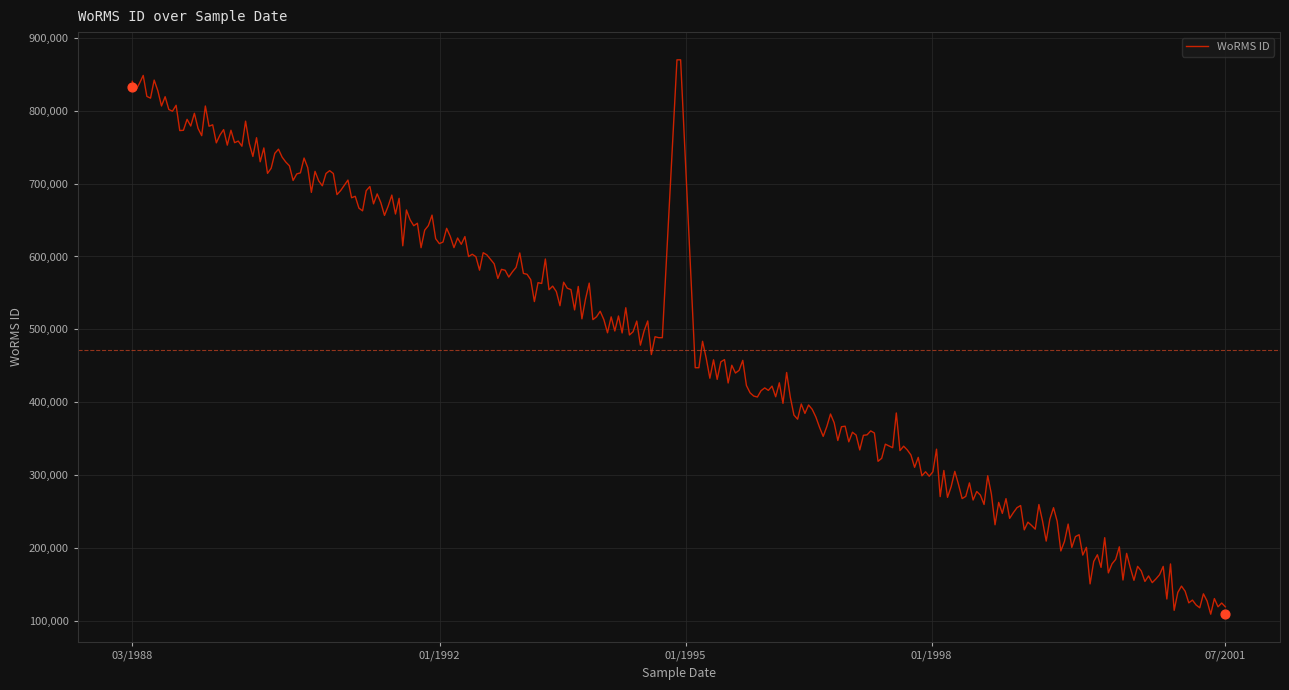

Between 01-07-2001 and 01-07-2001, which is larger?

01-07-2001